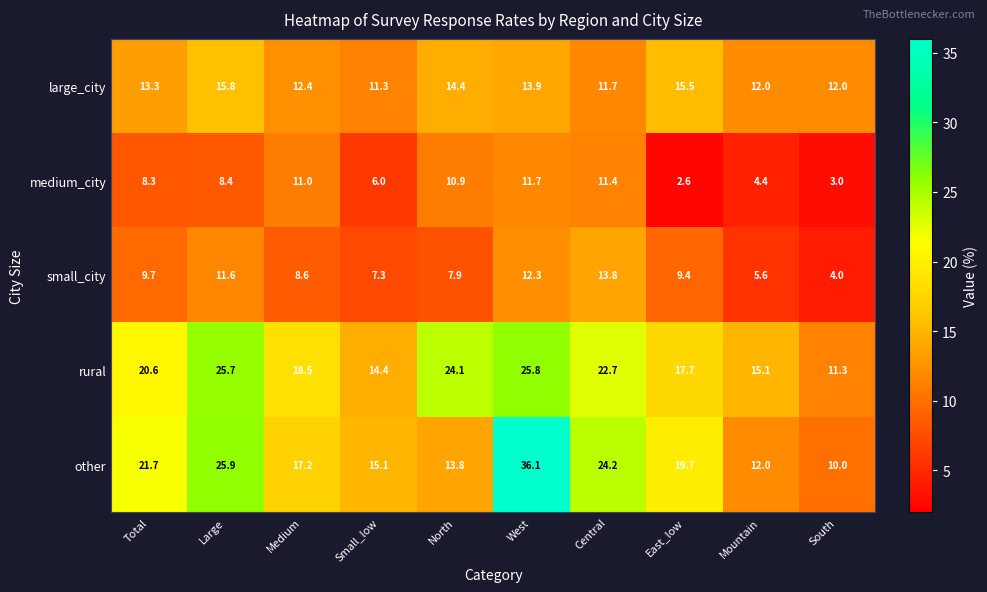

Is it true that large_city equals 19.0 at Central?

False